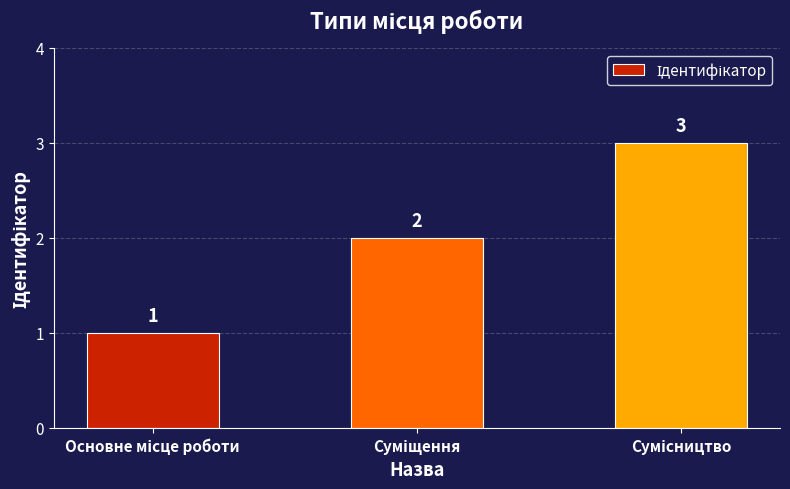

What is the maximum value shown in the chart?

3